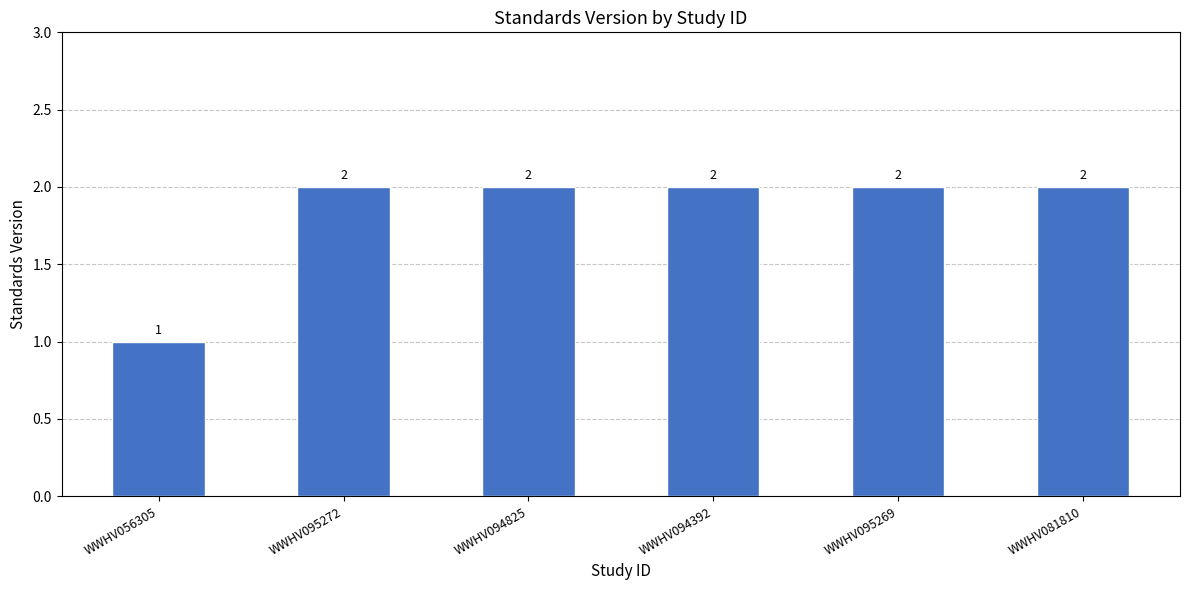

Which has a higher value, WWHV056305 or WWHV094825?

WWHV094825